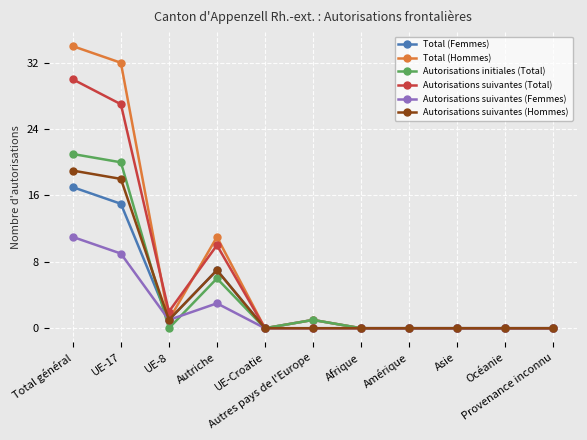

At which category does Autorisations suivantes (Total) reach its first local peak?

Autriche